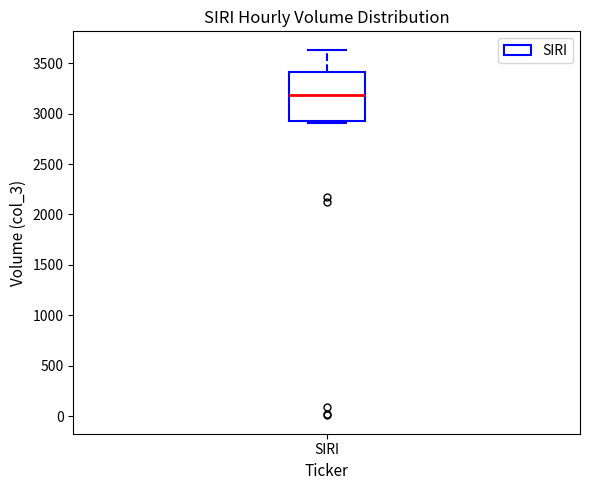

Read this box plot against the y-axis: the position of the median line, the range covered by the box, and the ends of both whiskers. The values are not printed on the chart, so give them approximately, as read against the axis.

median 3200, box 2950 to 3400, whiskers 2900 to 3650